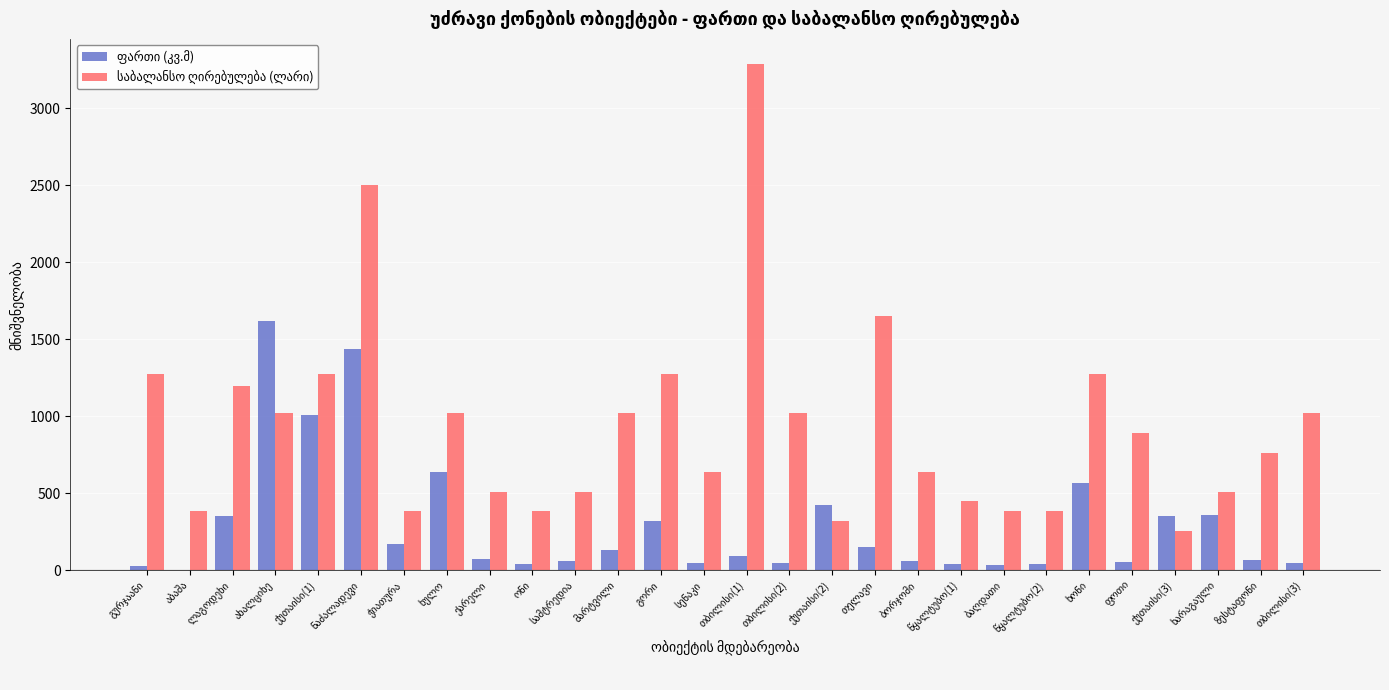

How many series are shown in this chart?

2